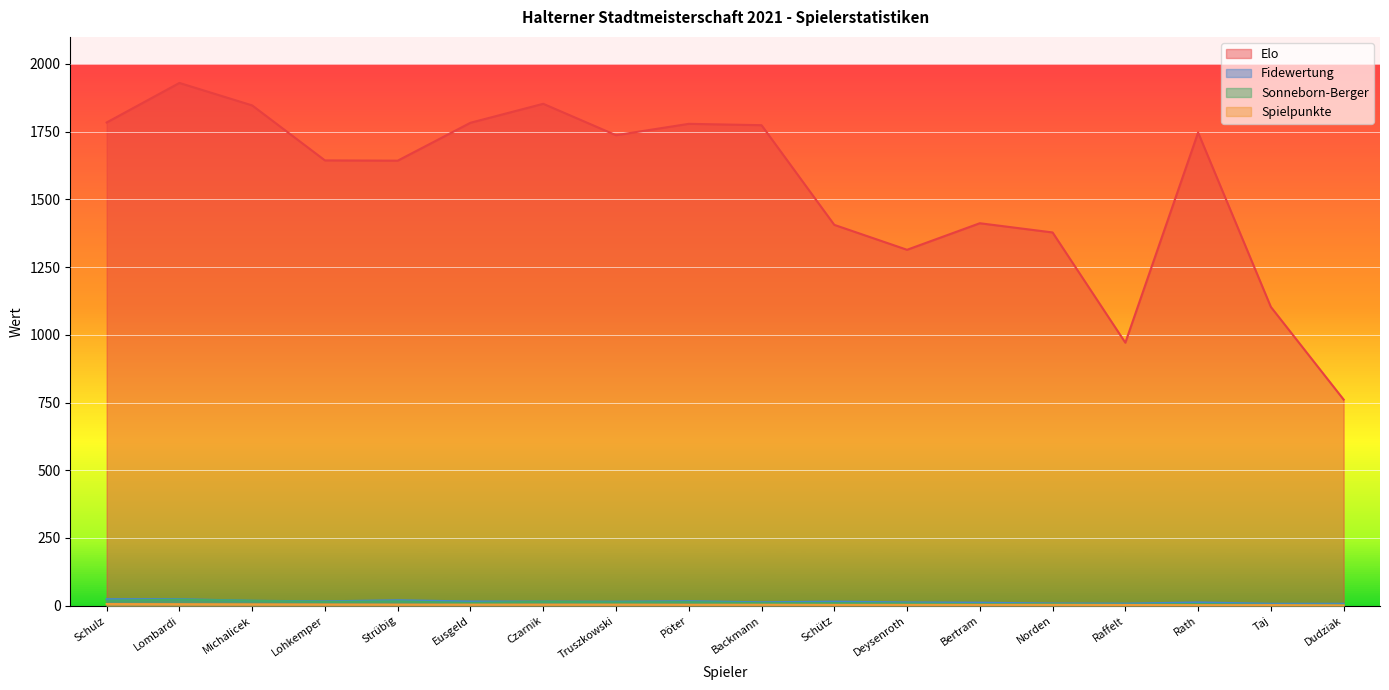

Which series has the largest range (max minus min)?

Elo